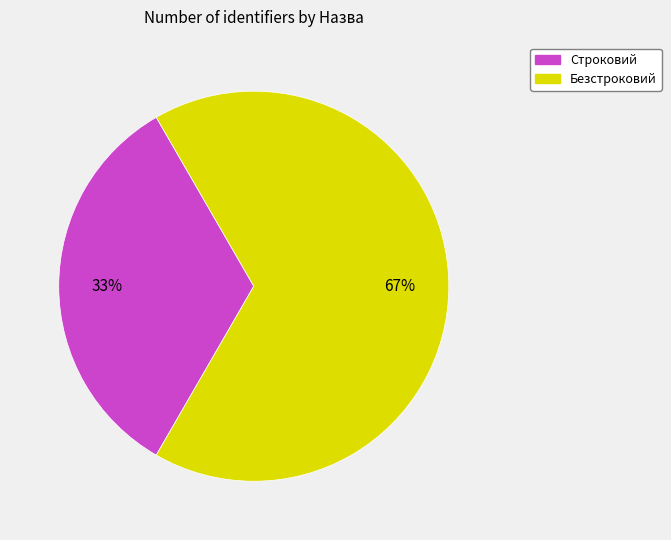

What is the smallest slice in the pie chart?

Строковий